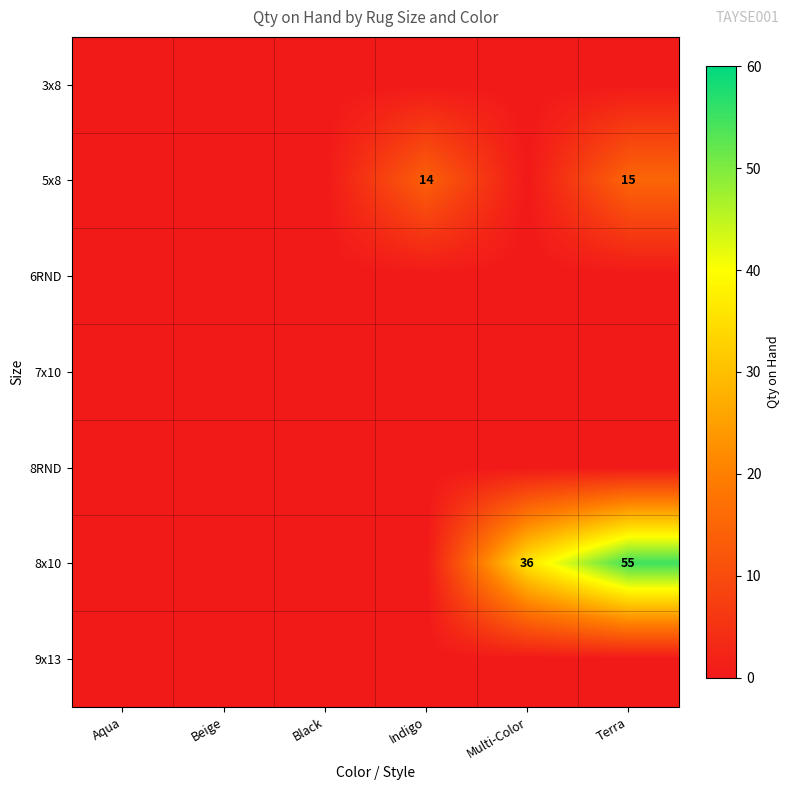

The value of 8x10 at Multi-Color is 36. True or false?

True